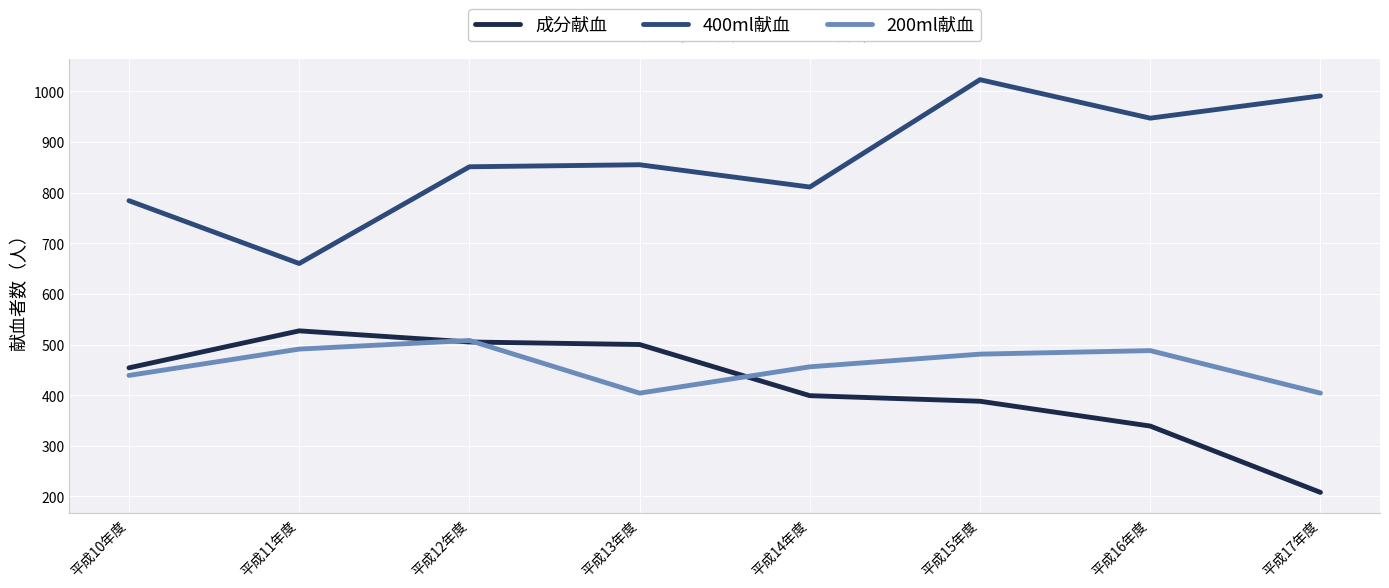

Rank the series at 平成15年度 from lowest to highest value.

成分献血, 200ml献血, 400ml献血